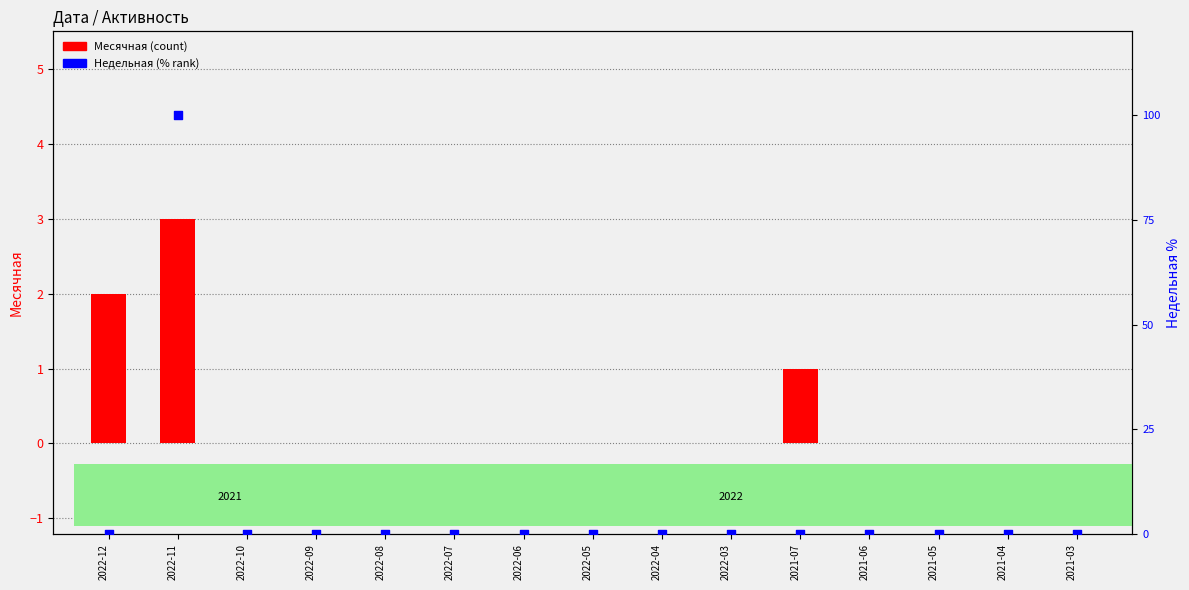

At how many categories does at least one series exceed 9?

1